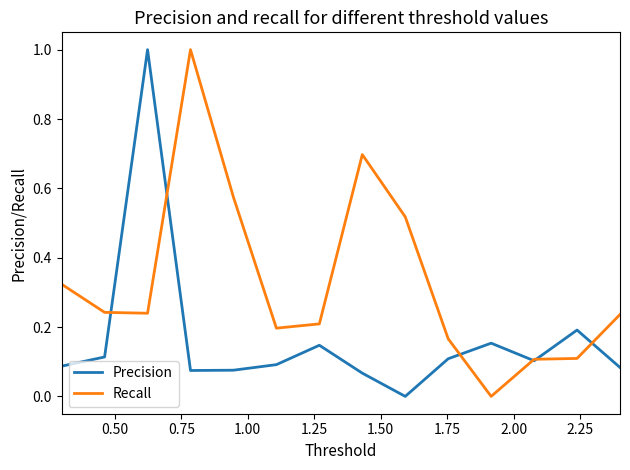

Which series has the largest total across all categories?

Recall